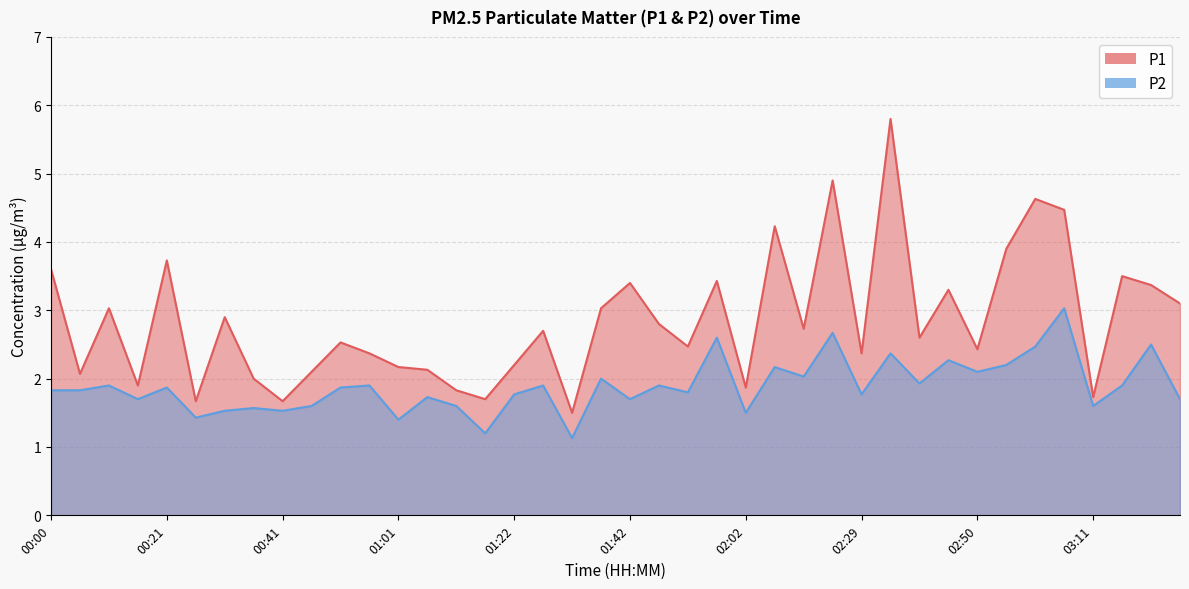

At which category does the chart reach its minimum across all series?

01:32